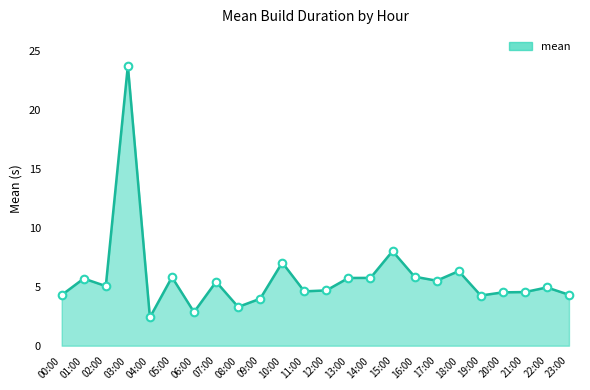

Between 19:00 and 03:00, which is larger?

03:00